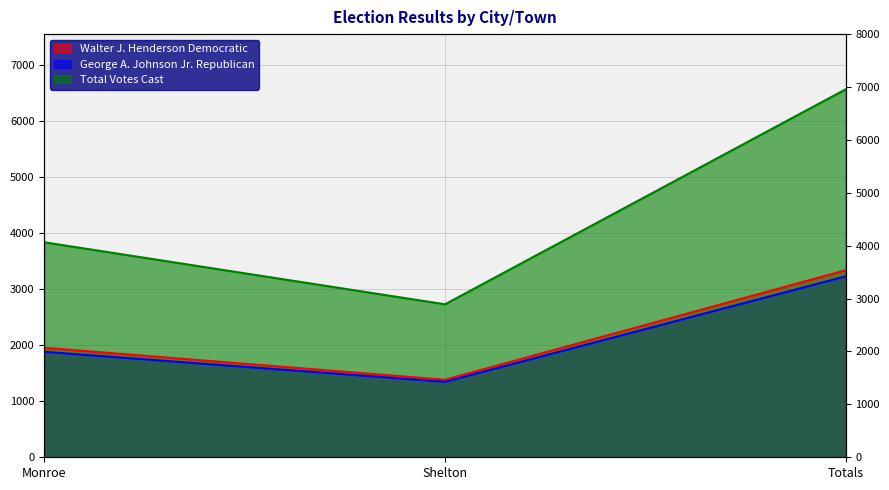

Rank the categories by Walter J. Henderson Democratic value from lowest to highest.

Shelton, Monroe, Totals